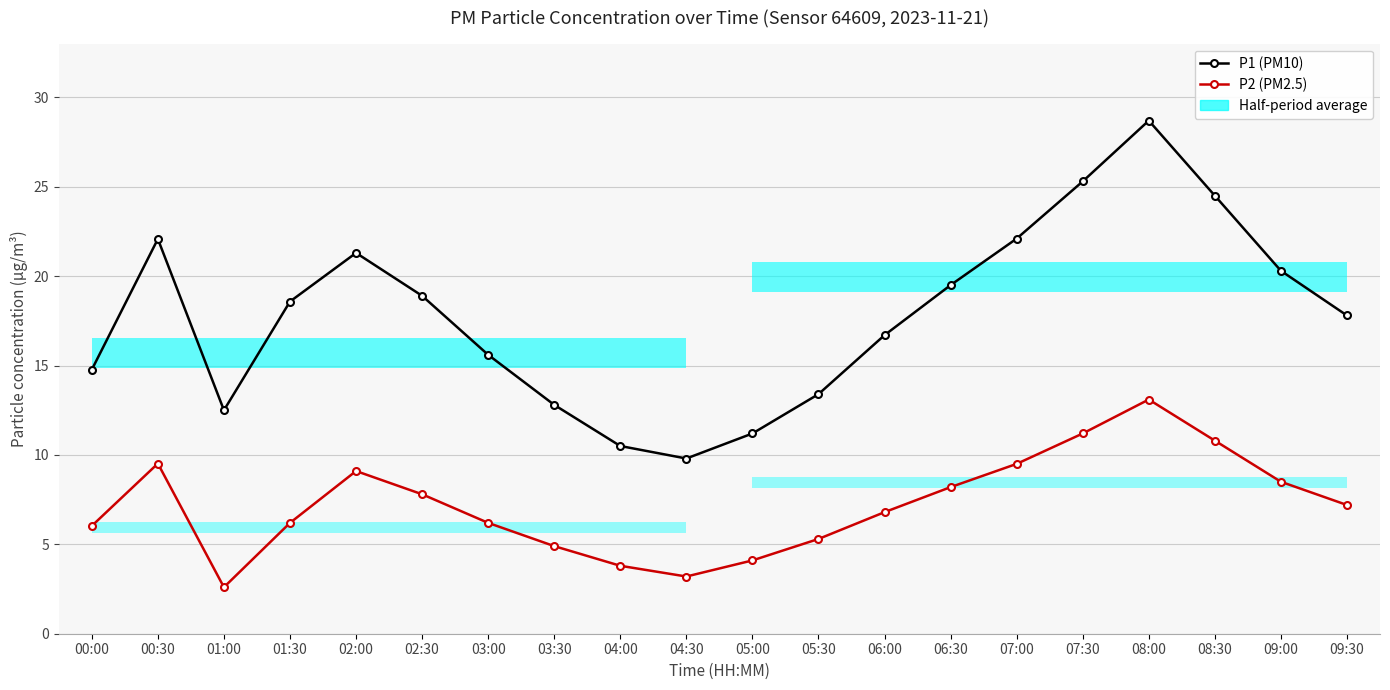

The value of P1 (PM10) at 09:00 is 13.4. True or false?

False